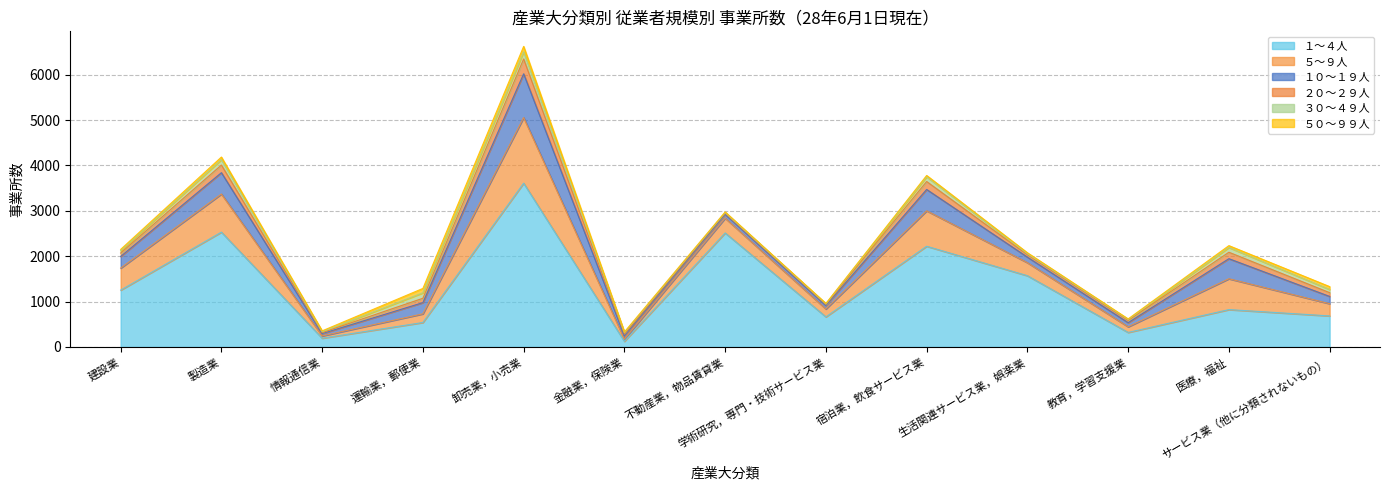

Where does the ２０～２９人 series first go above 76?

製造業